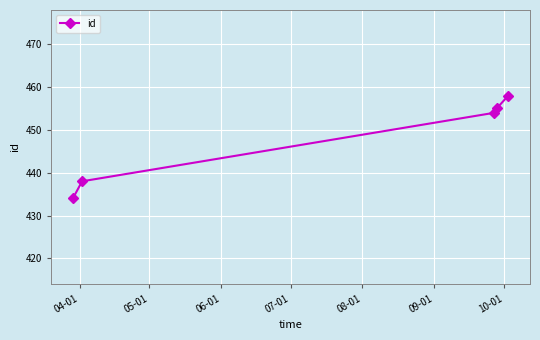

What is the value of the 5th point from the left?

458